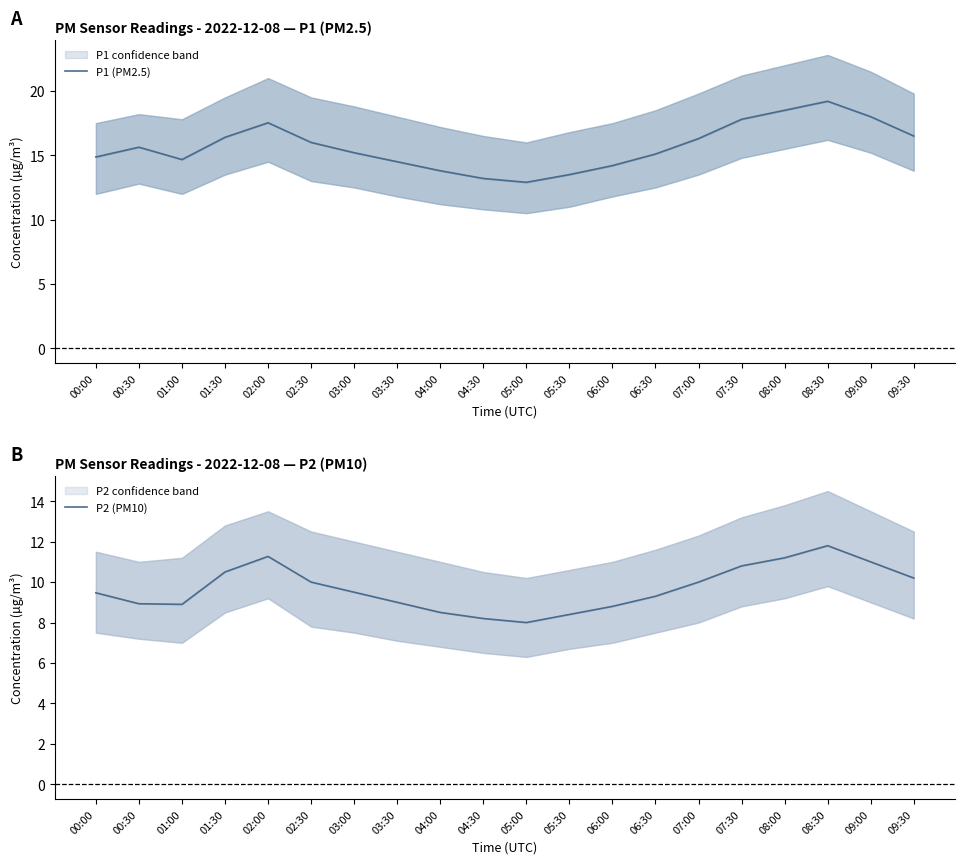

List the series in order of their overall mean, highest first.

P1 (PM2.5), P2 (PM10)